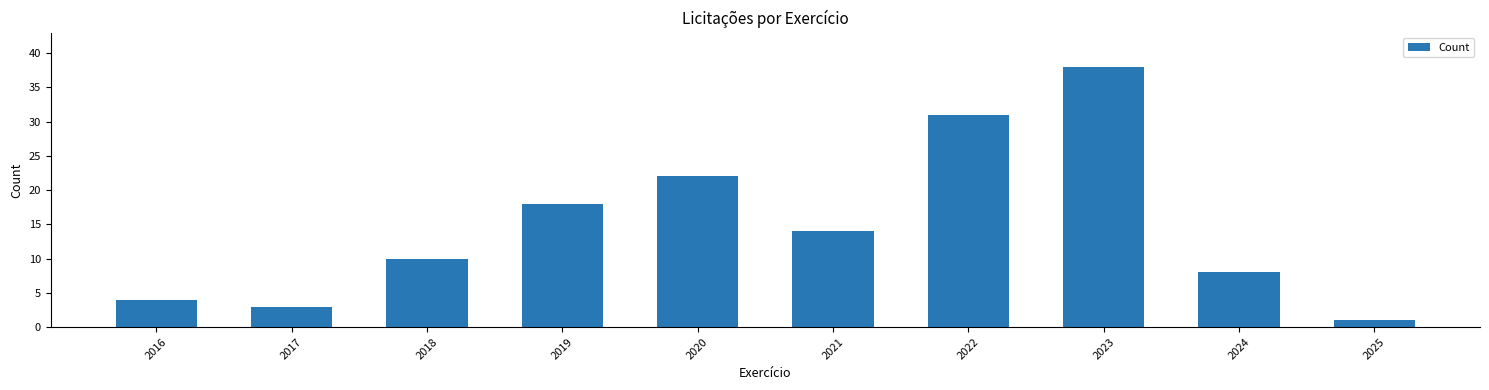

How many bars are there in total?

10